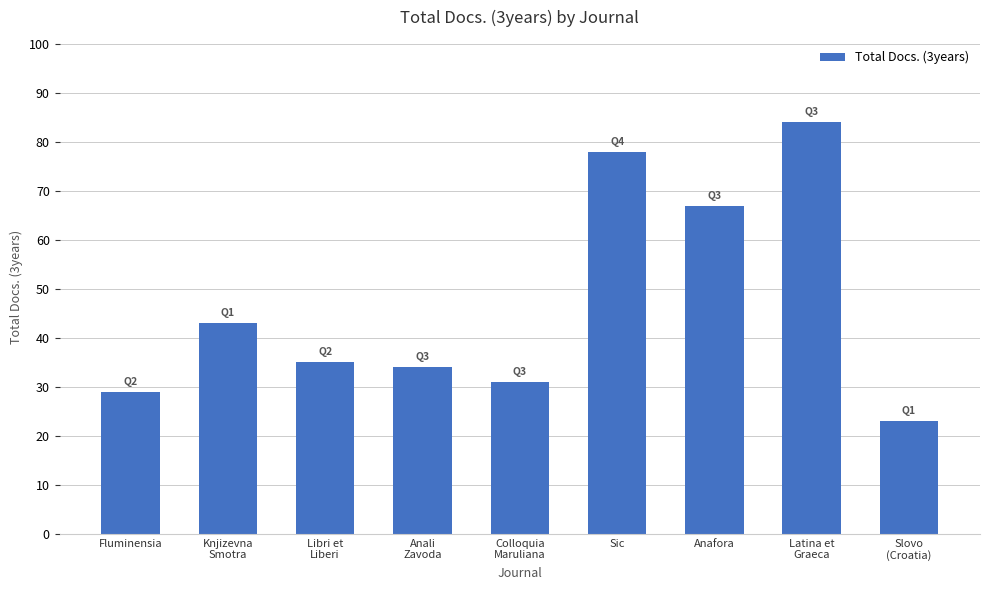

What value does the data have at Knjizevna
Smotra?

43